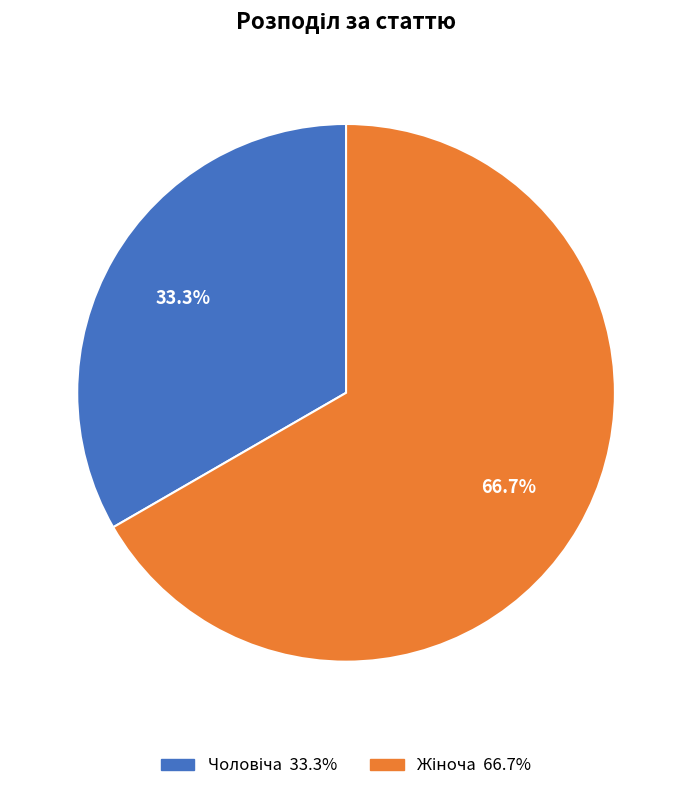

To the nearest percent, what is the average slice percentage?

50%